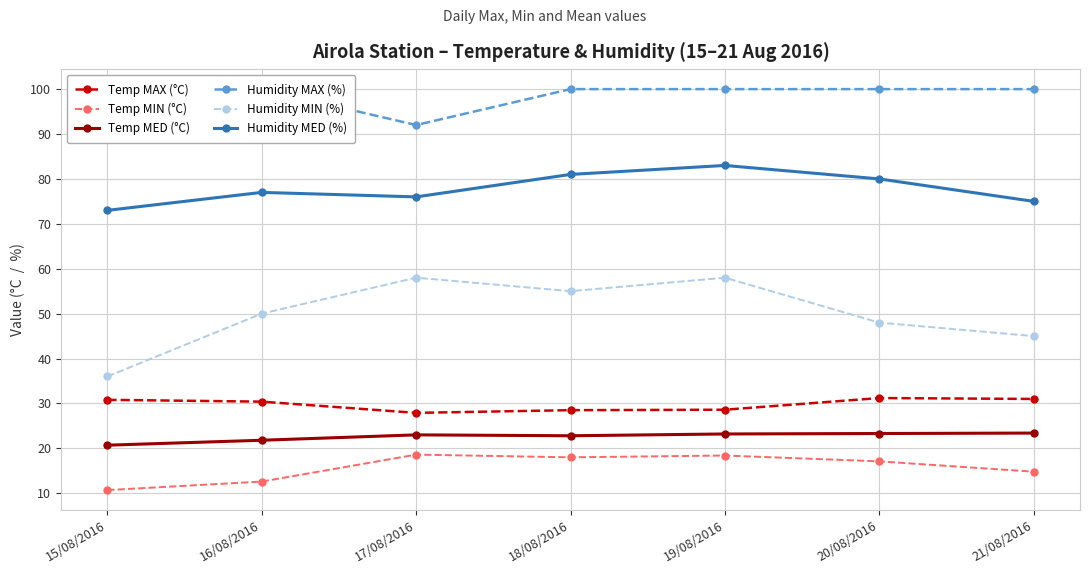

Which series has the widest spread of values?

Humidity MIN (%)